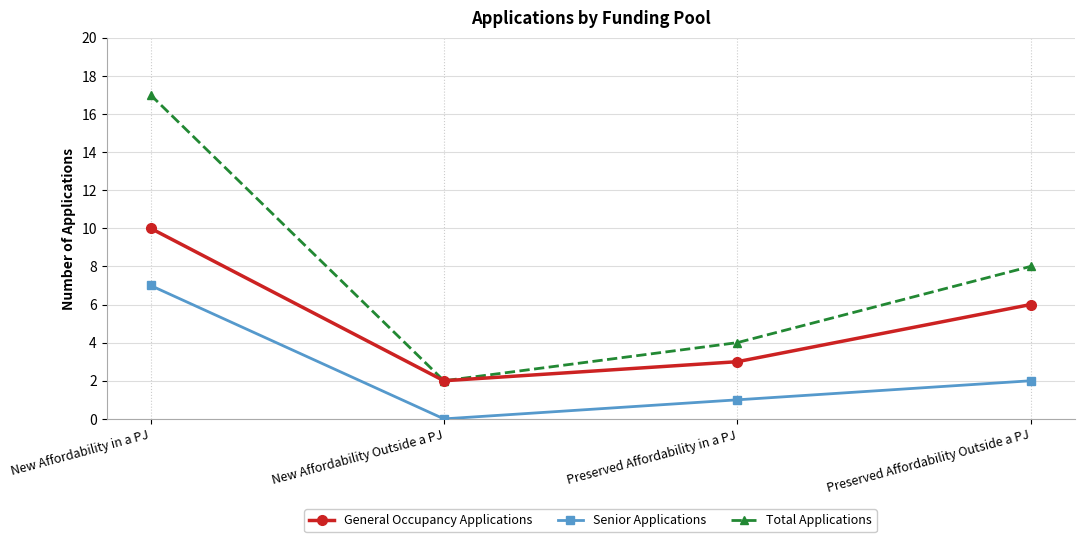

Rank the series by their average value, from highest to lowest.

Total Applications, General Occupancy Applications, Senior Applications